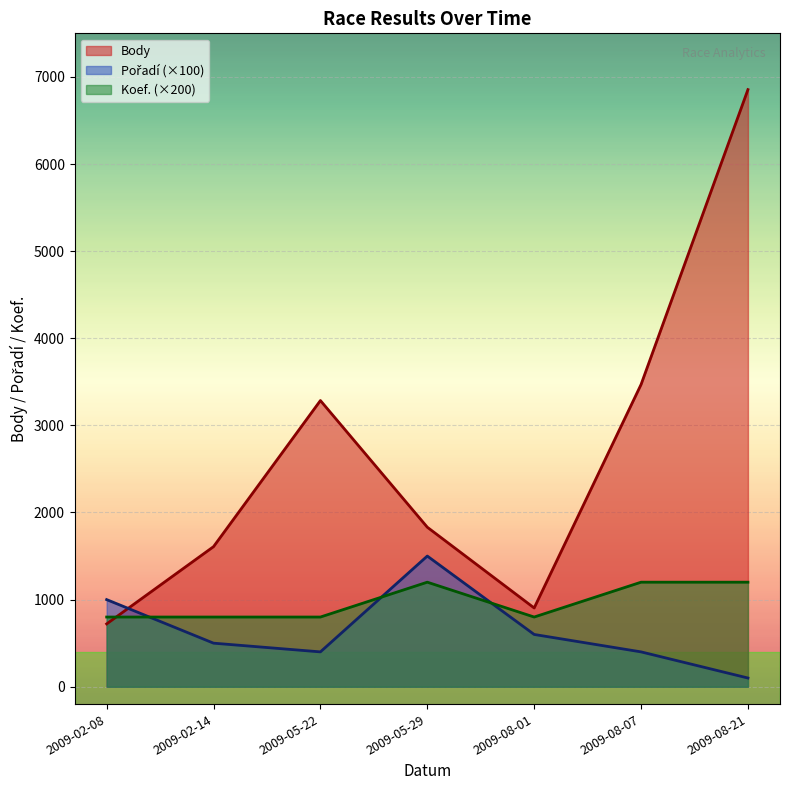

Where do Body and Koef. first cross each other?

2009-02-08 and 2009-02-14